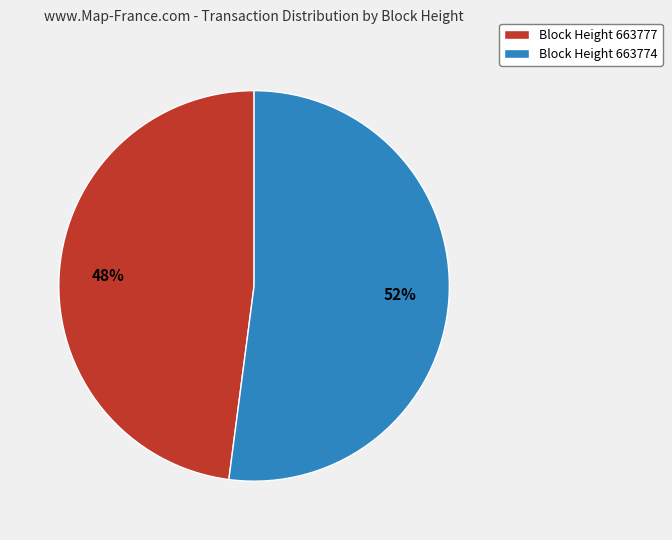

Do Block Height 663777 and Block Height 663774 together represent more than half of the pie?

Yes